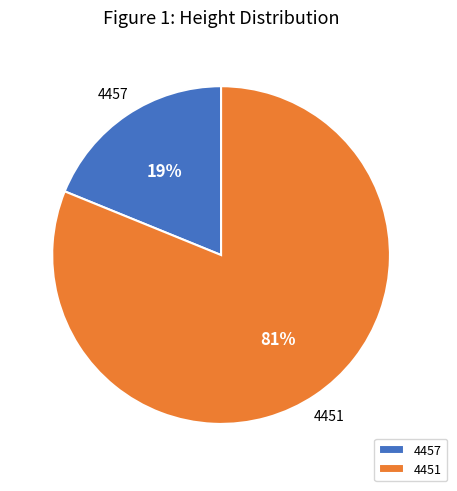

The 4457 slice represents 19% of the pie. True or false?

True